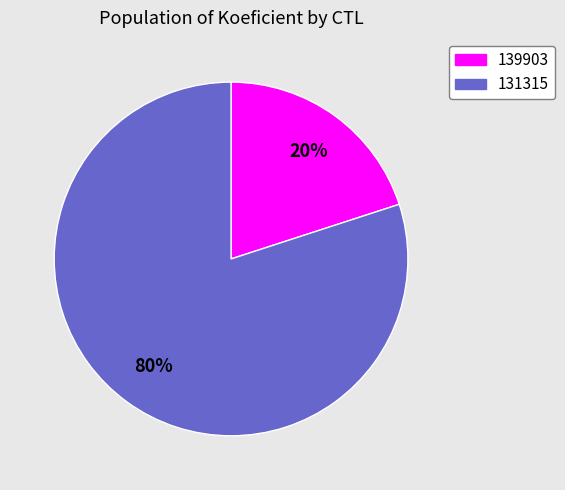

To the nearest percent, what percentage of the pie is 139903?

20%